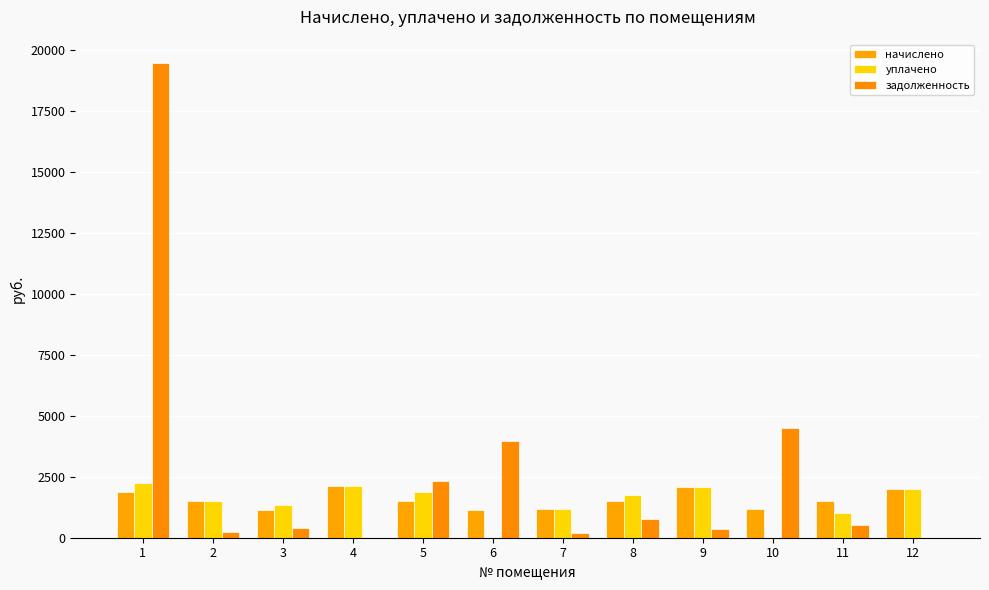

Rank the series at 7 from lowest to highest value.

задолженность, начислено, уплачено